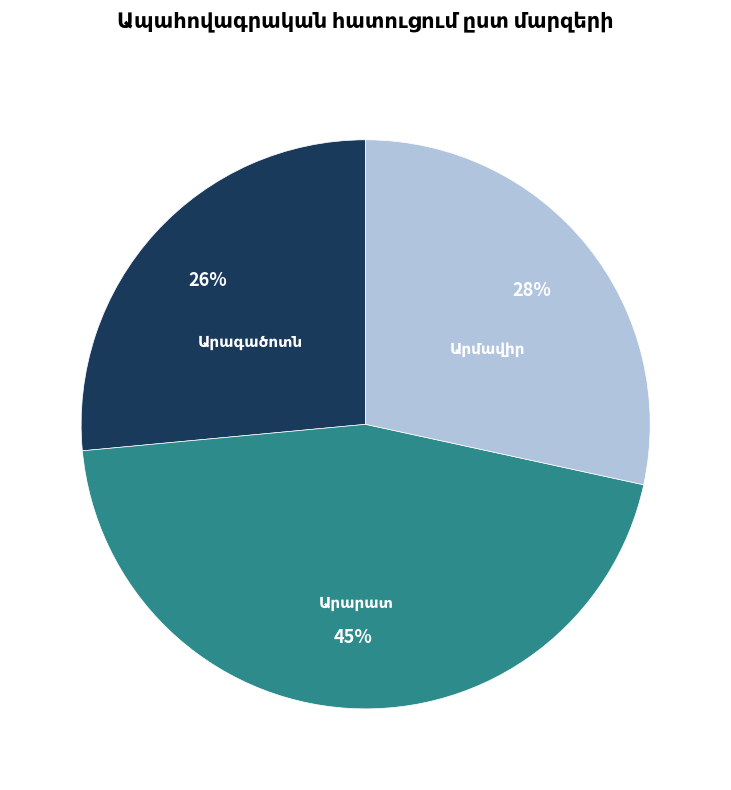

Is there a majority slice in this chart?

No